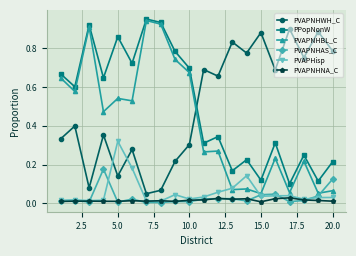

Which series has the widest spread of values?

PVAPNHBL_C